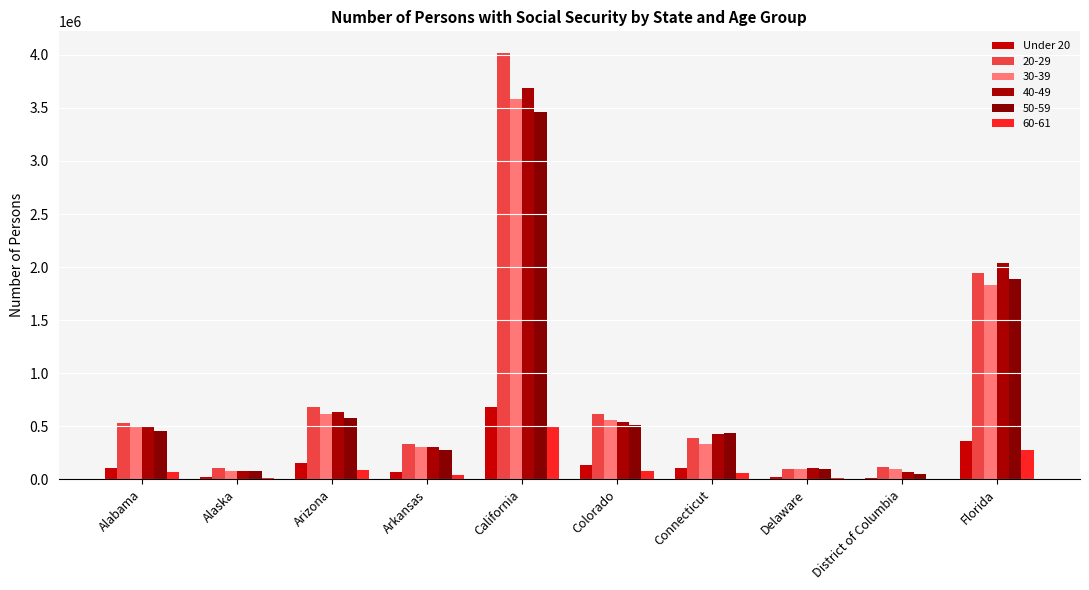

What is the maximum value shown in the chart?

4020628